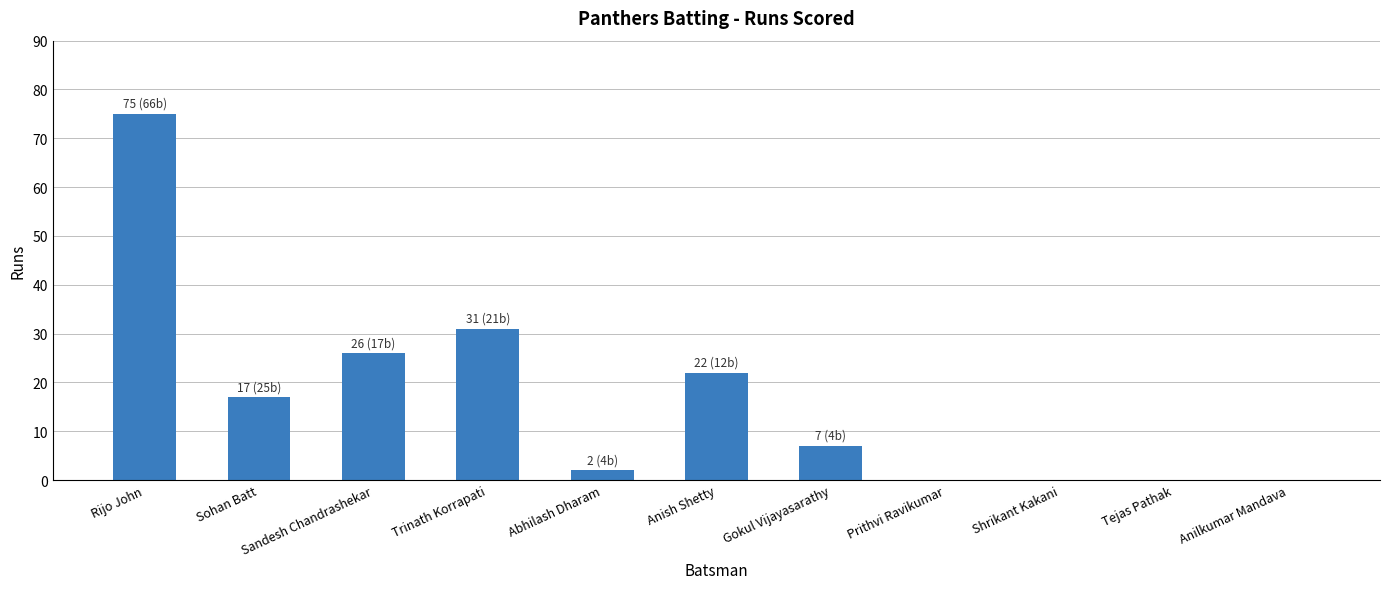

Where does the data first go above 7?

Rijo John